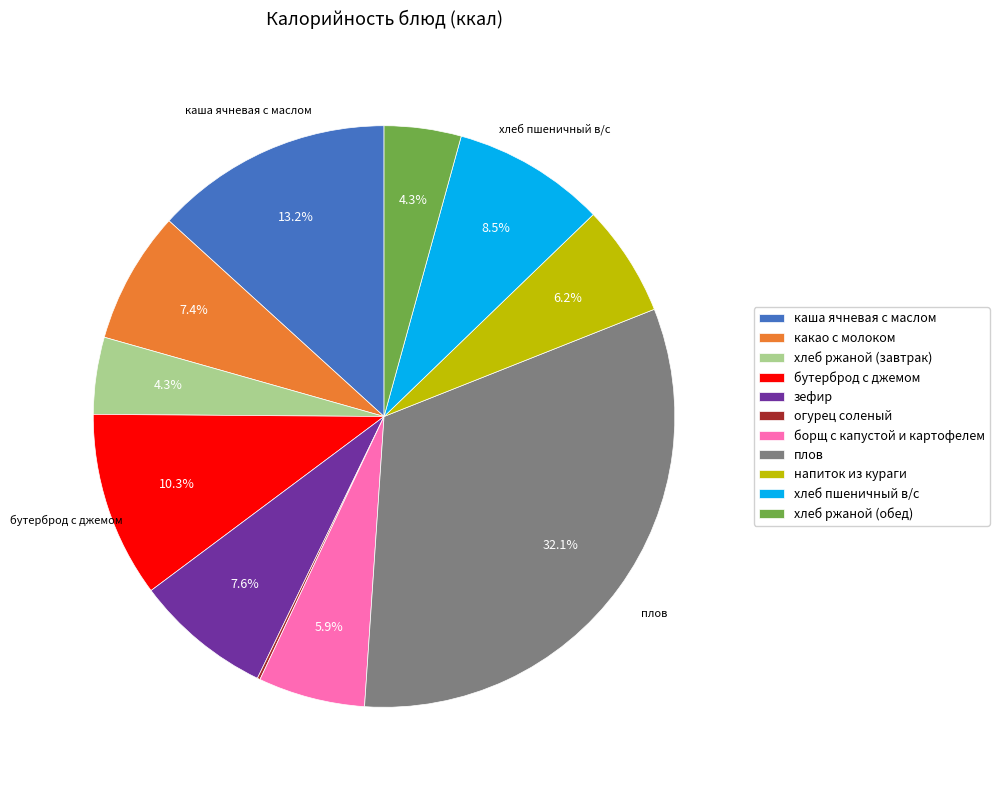

Is it true that хлеб ржаной (обед) is 4% of the pie?

True